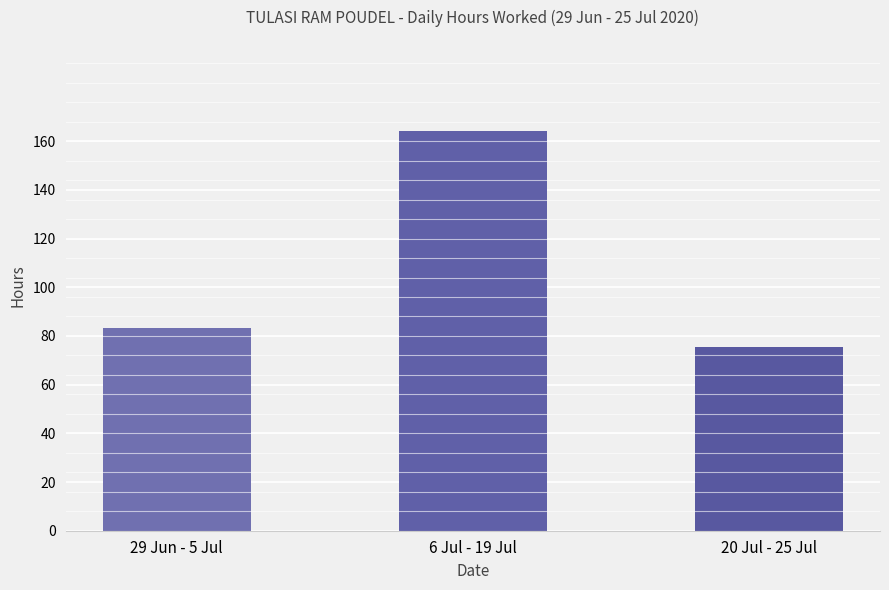

What is the sum of the values at 6 Jul - 19 Jul and 29 Jun - 5 Jul?

247.5